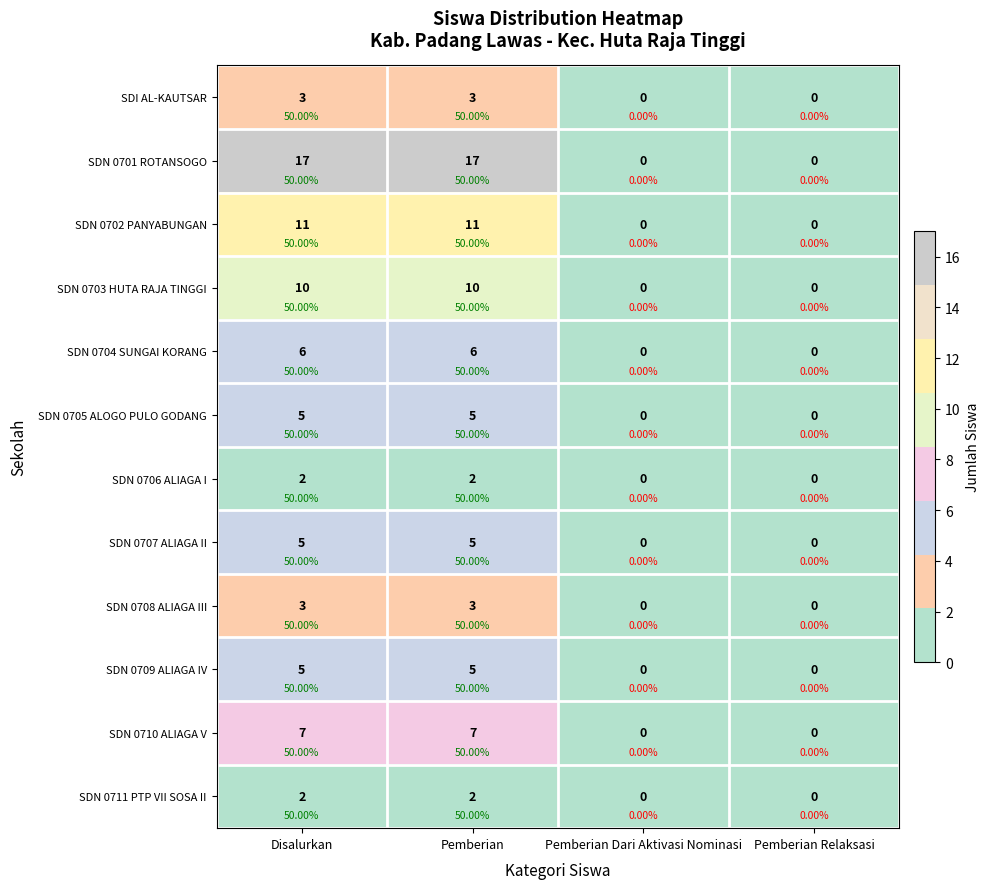

What is the difference between the SDN 0702 PANYABUNGAN values at Pemberian Relaksasi and Disalurkan?

11